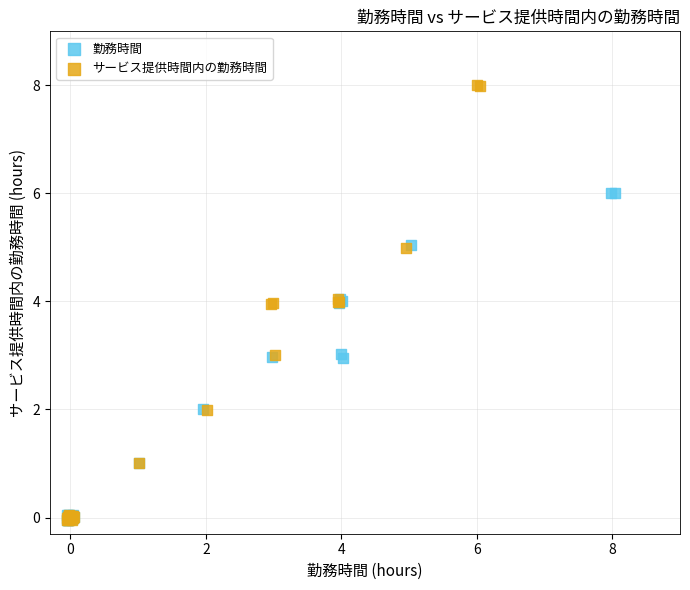

Which series has the largest Y range (max minus min)?

サービス提供時間内の勤務時間